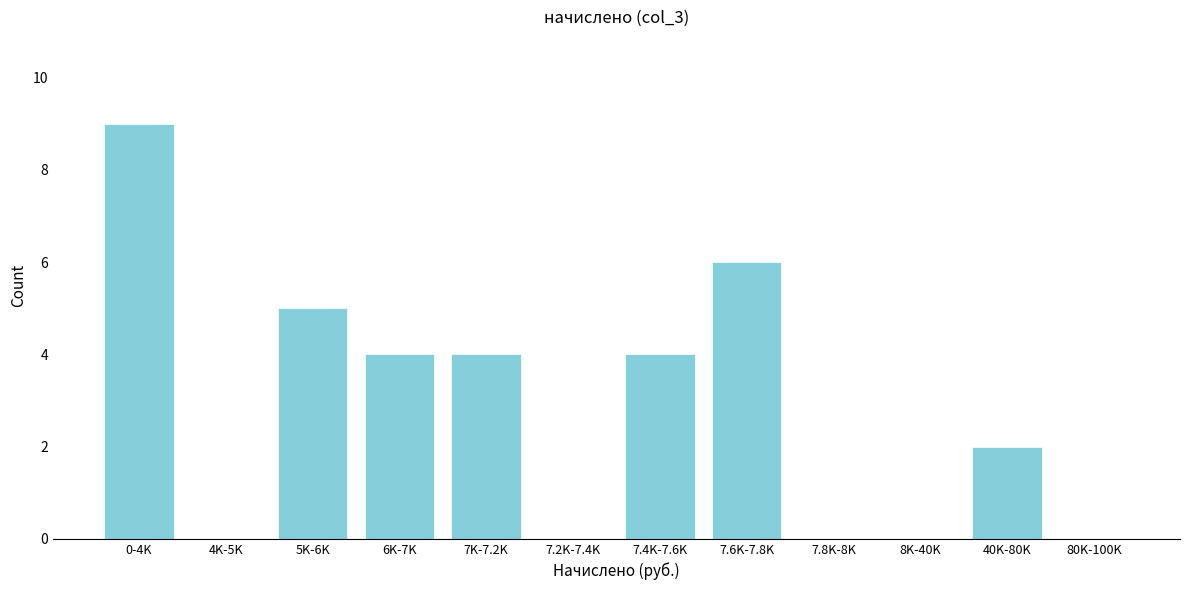

Reading right to left, list all the values displayed in this chart.

80K-100K=0	40K-80K=2	8K-40K=0	7.8K-8K=0	7.6K-7.8K=6	7.4K-7.6K=4	7.2K-7.4K=0	7K-7.2K=4	6K-7K=4	5K-6K=5	4K-5K=0	0-4K=9